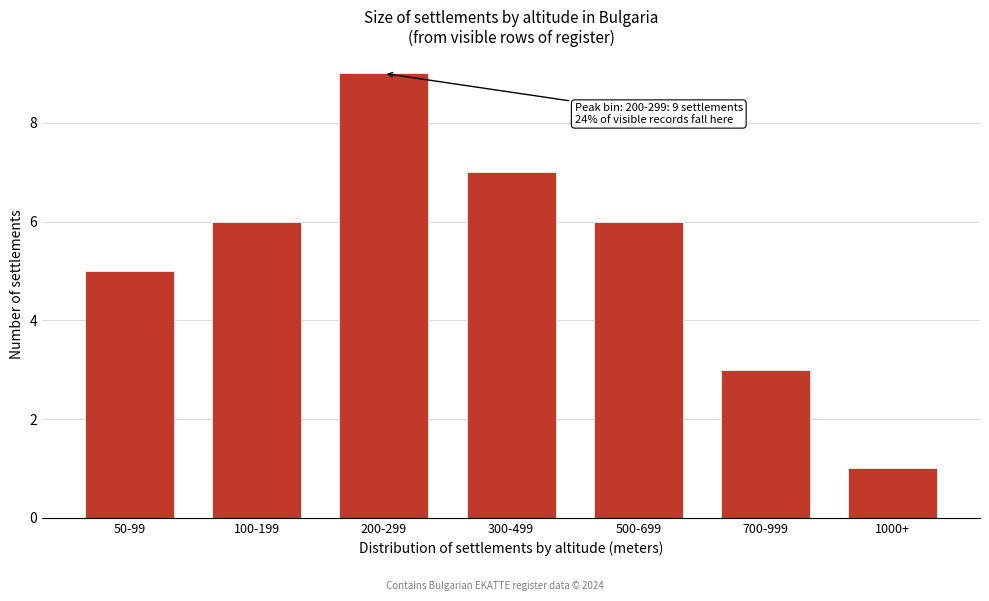

Reading left to right, what are all the values shown in this chart?

5	6	9	7	6	3	1